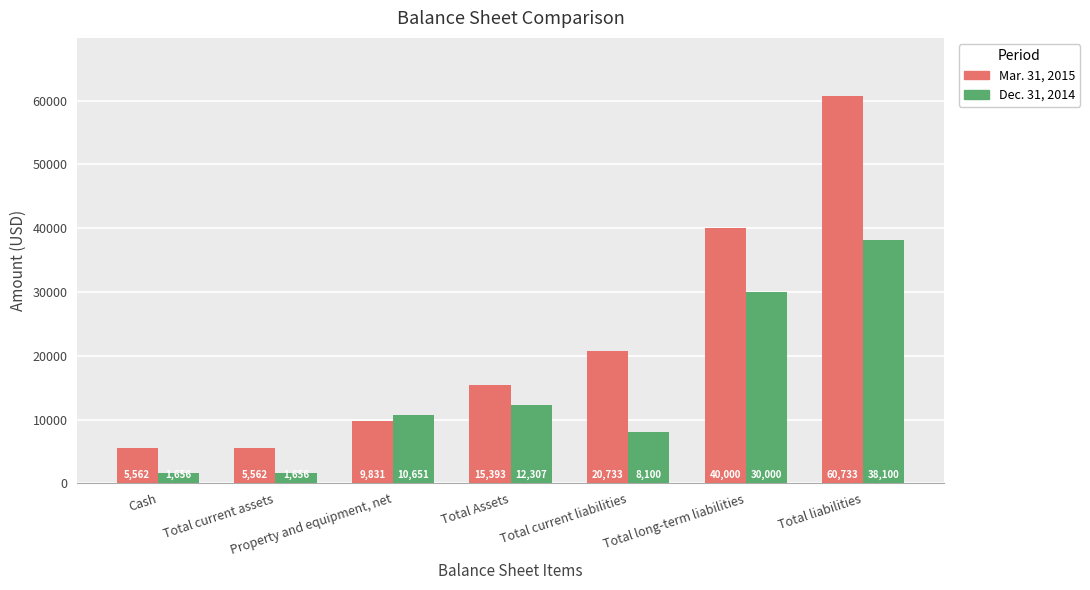

What is the difference between the Dec. 31, 2014 values at Total current liabilities and Cash?

6444